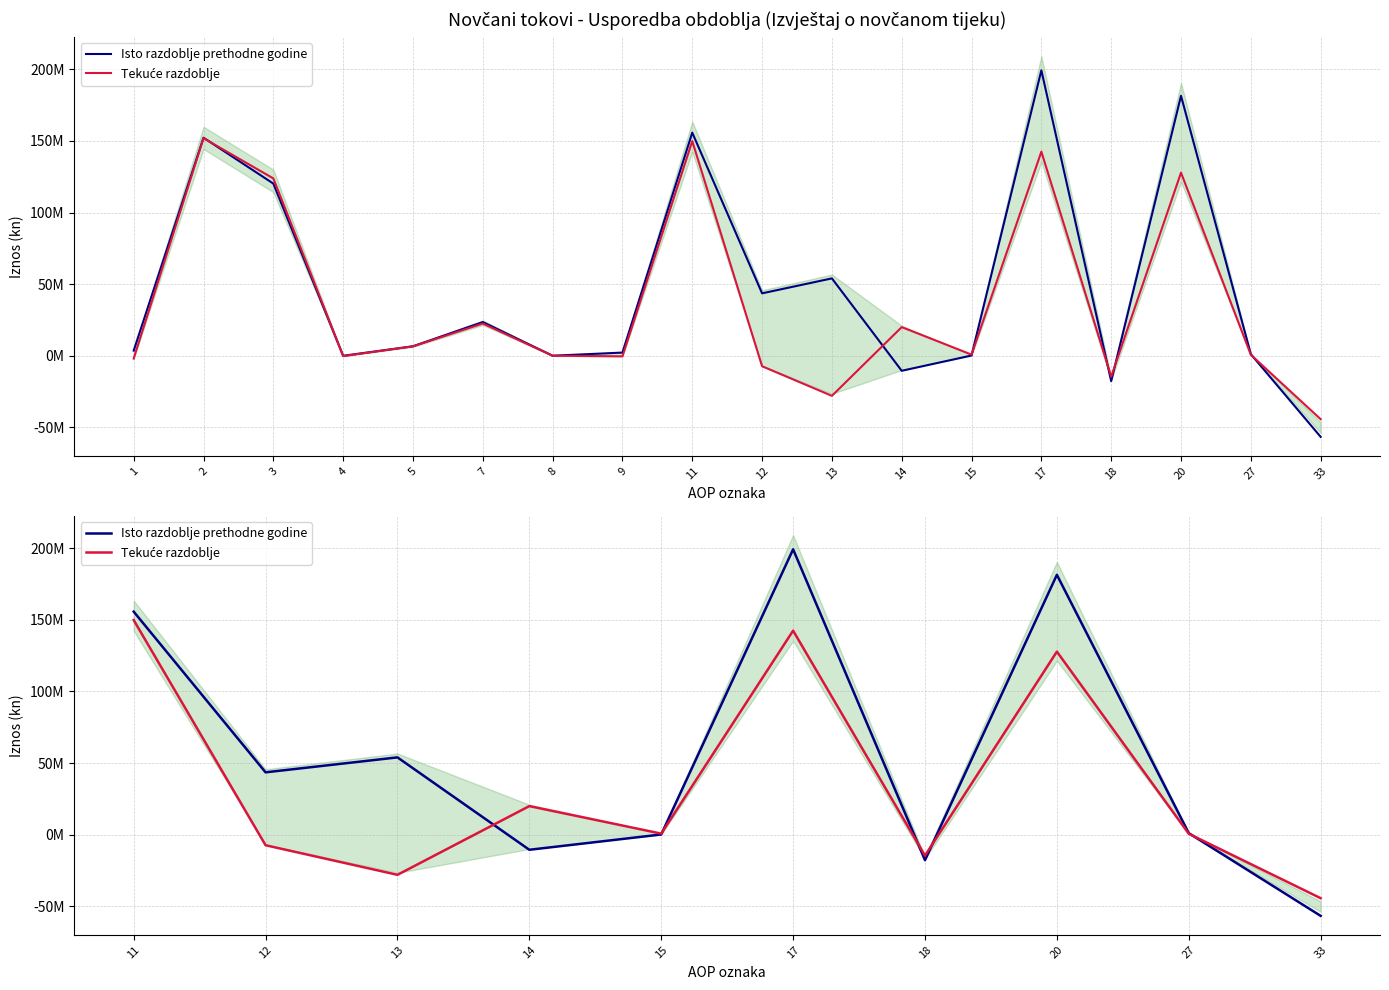

What is the sum of all Tekuće razdoblje values?

347035102.1